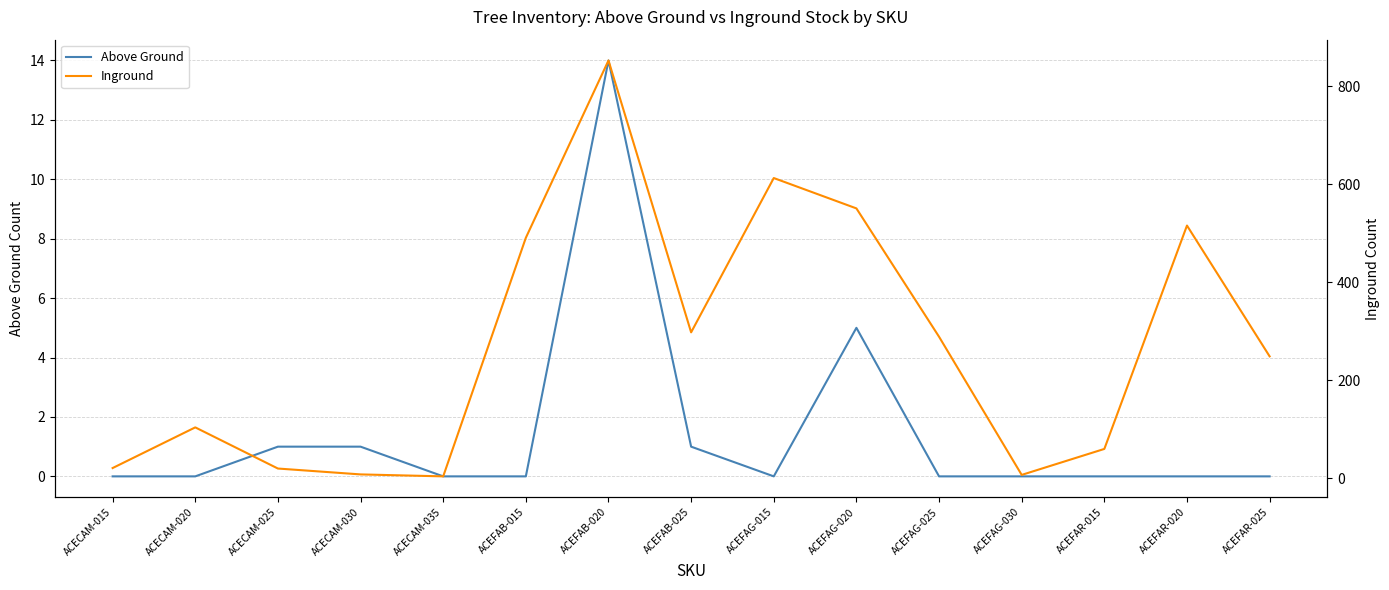

True or false: Above Ground and Inground intersect in this chart.

False